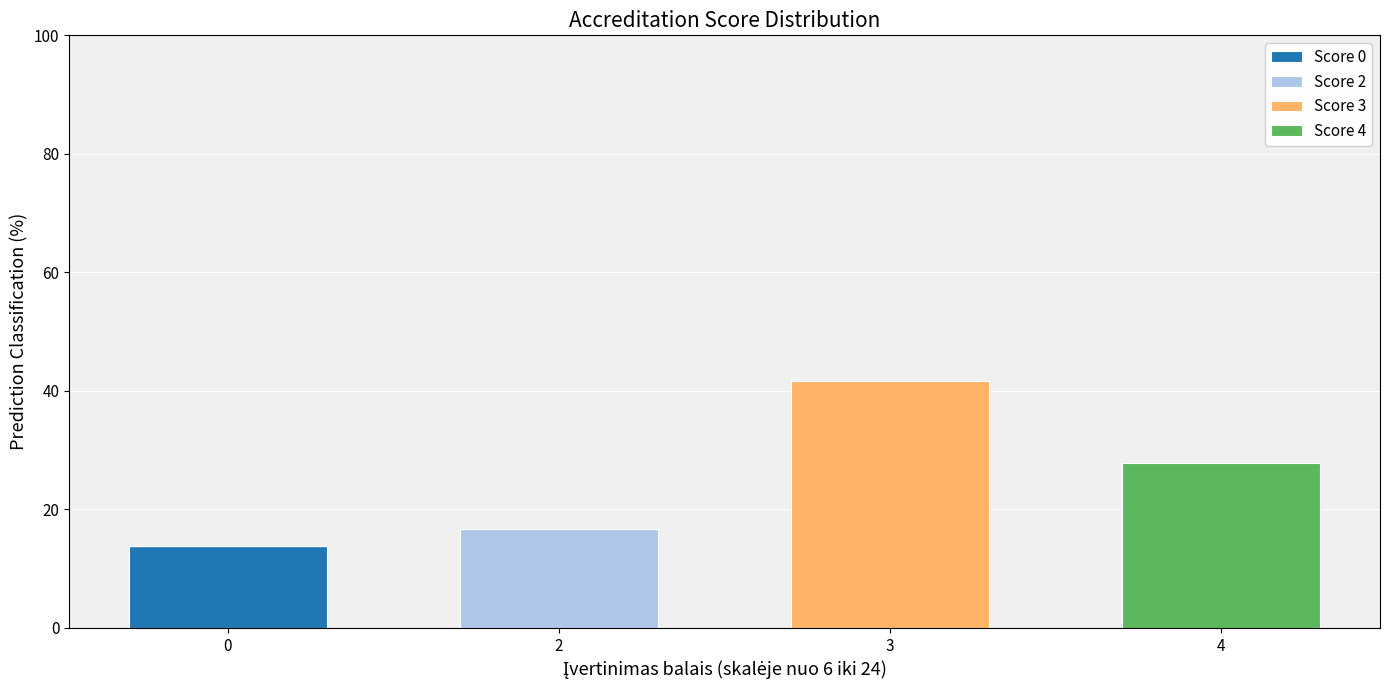

Reading left to right, what are the values for Score 0?

0=13.9	2=0.0	3=0.0	4=0.0